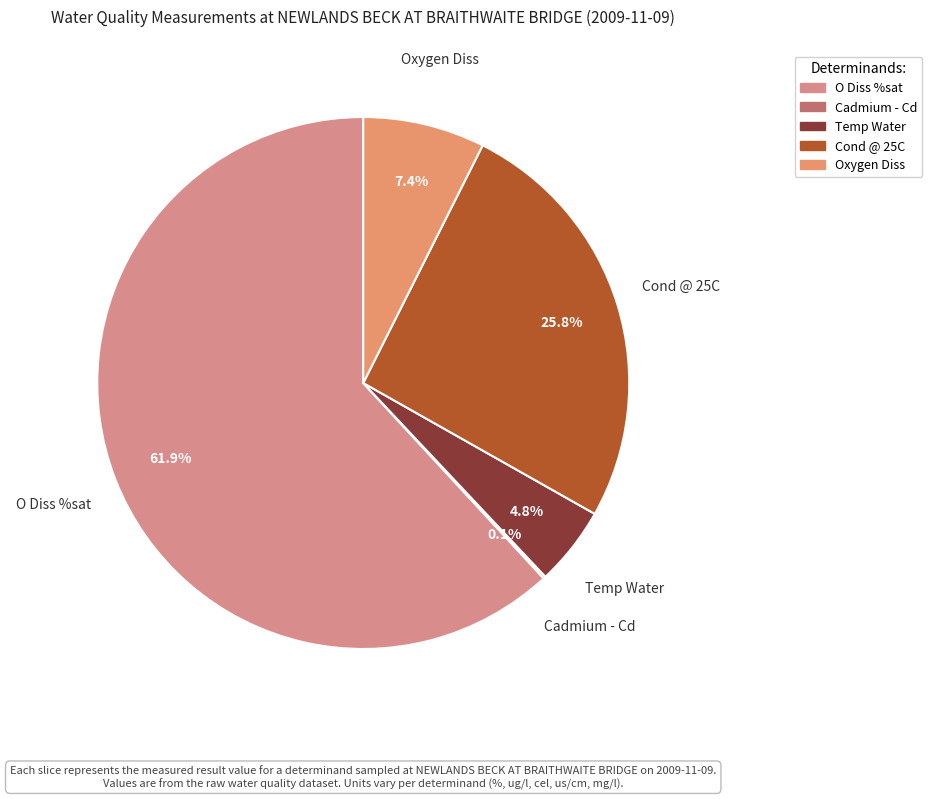

Does Temp Water represent more than half of the total?

No